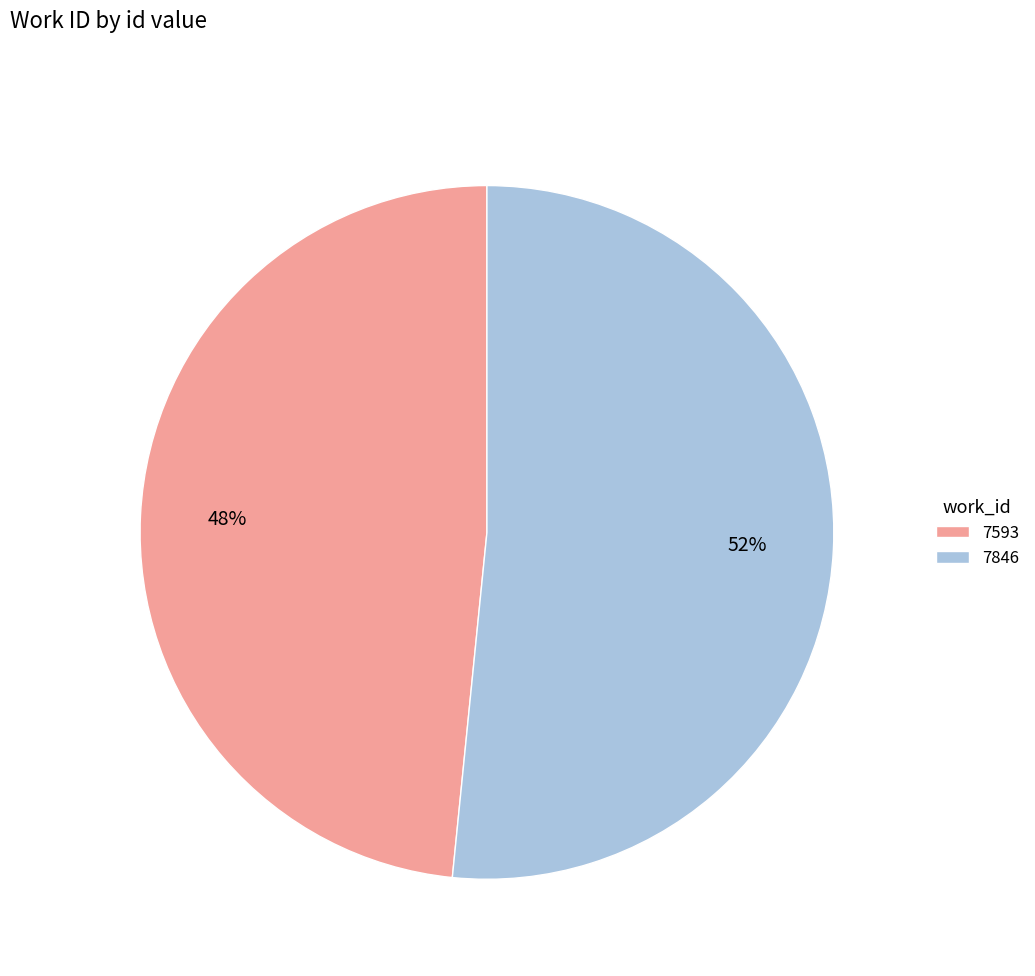

How many slices are in this pie chart?

2